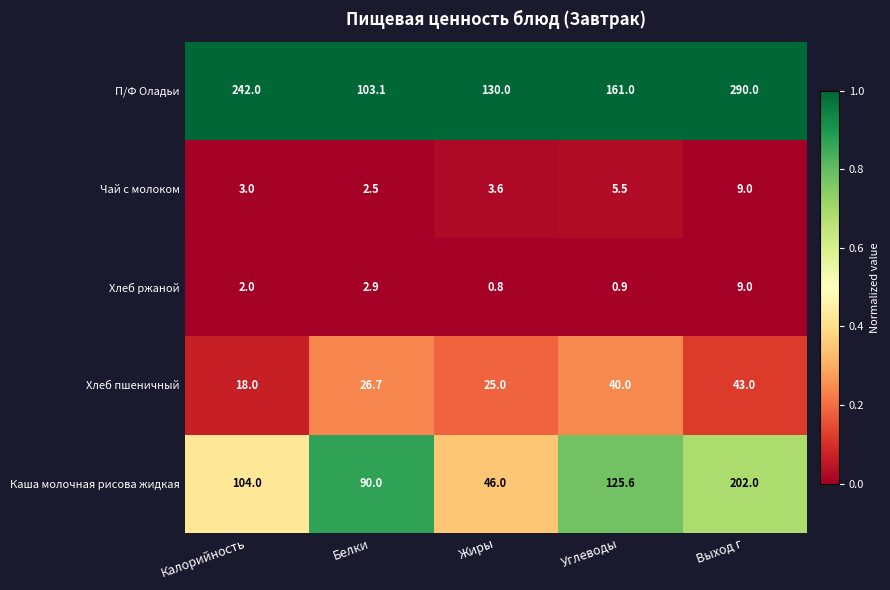

Which label corresponds to the largest value in the chart?

Выход г